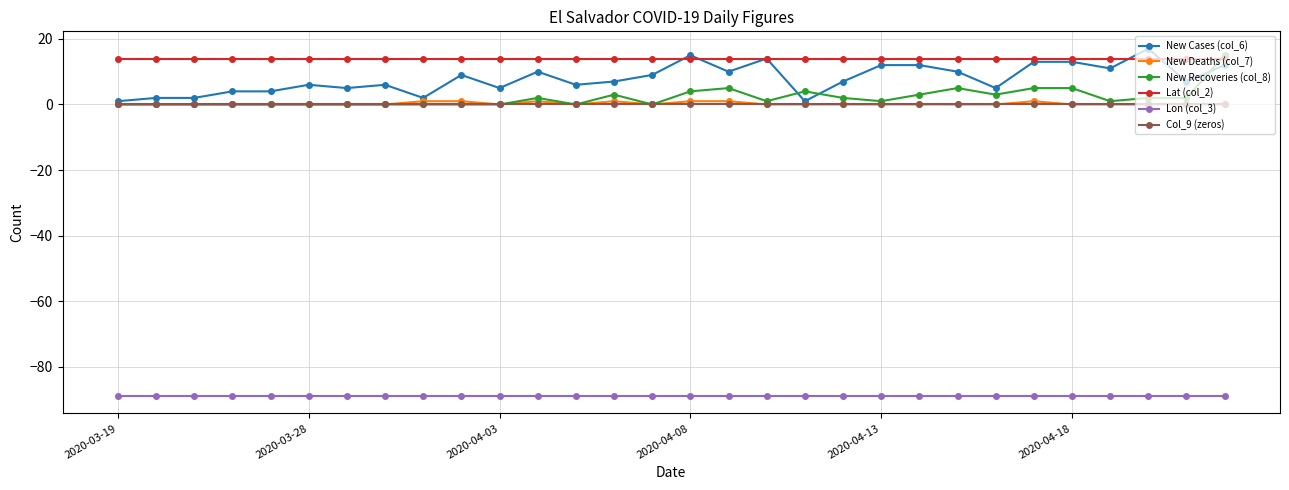

What is the maximum value for New Recoveries (col_8)?

15.0